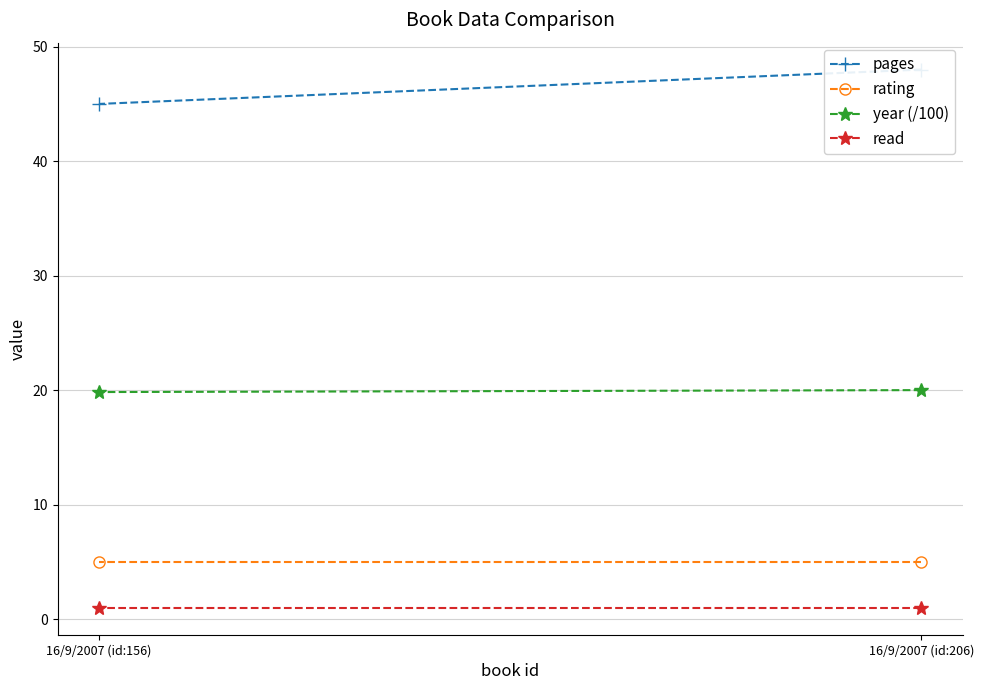

The value of year (/100) at 16/9/2007 (id:156) is 19.8. True or false?

True